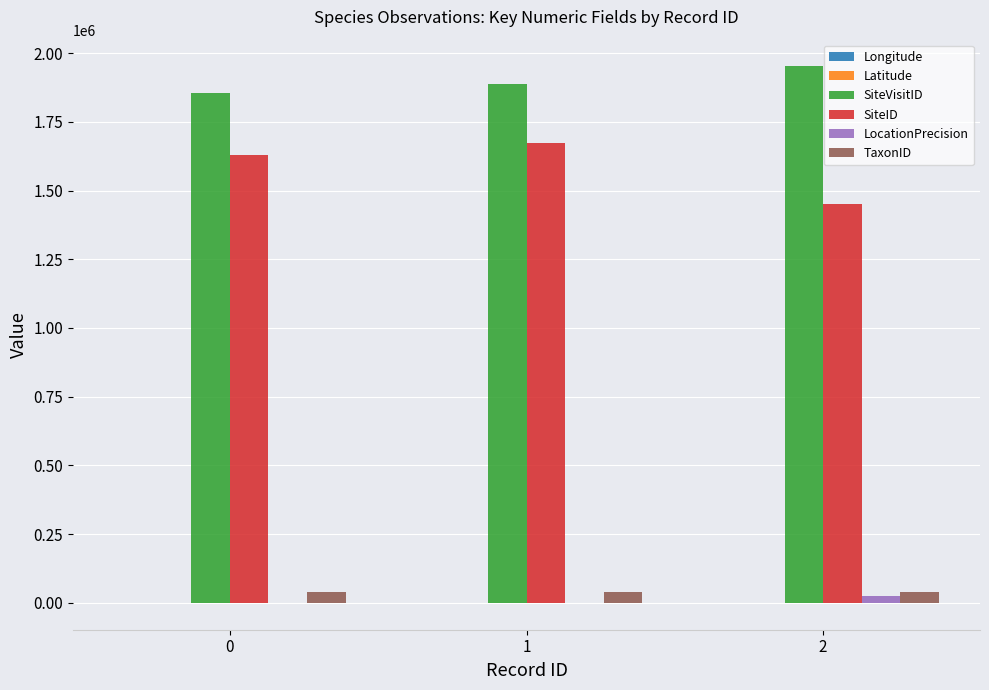

How many categories are shown in the chart?

3